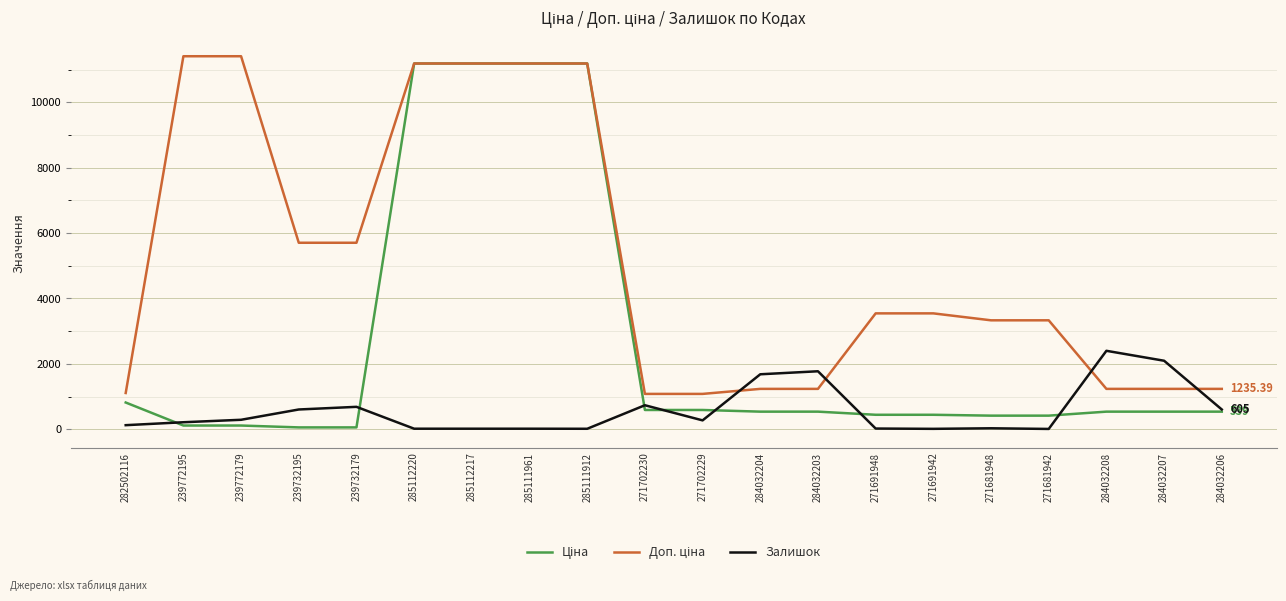

Which series changed the most between 284032208 and 284032206?

Залишок